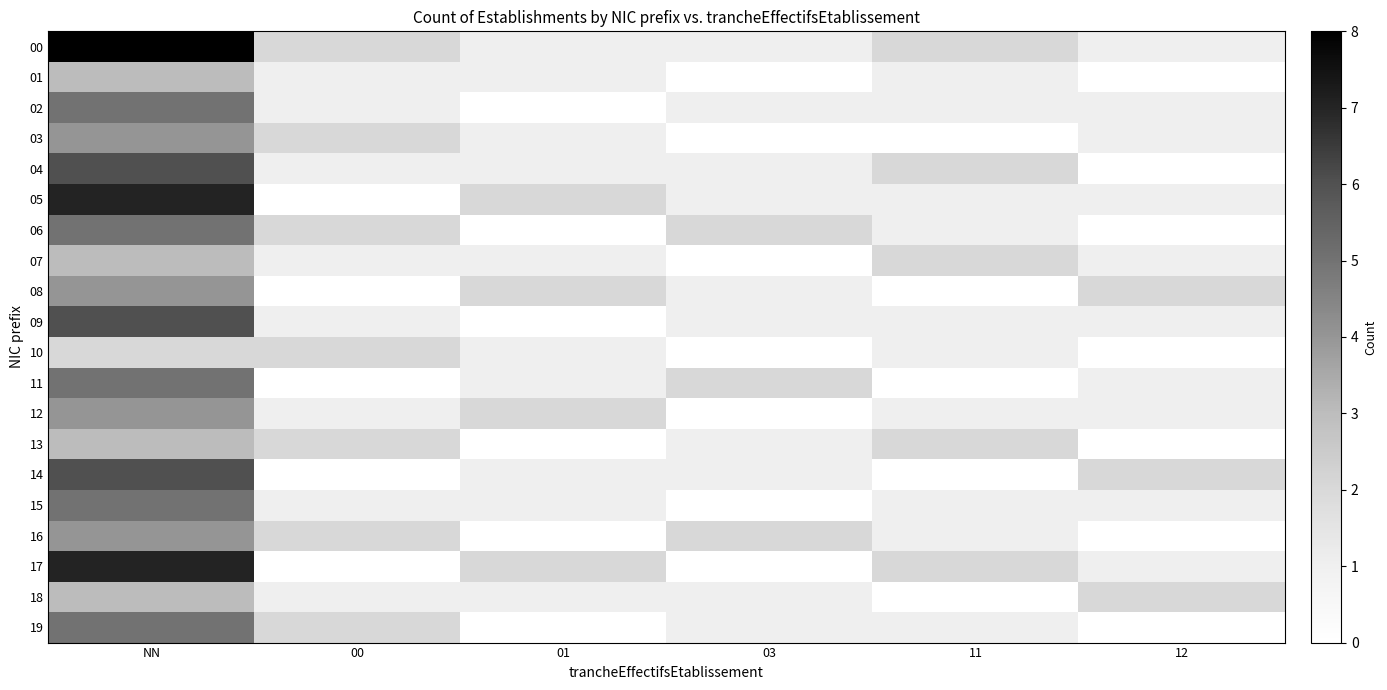

Reading left to right, transcribe all the data shown in this chart.

00: NN=8	00=2	01=1	03=1	11=2	12=1
01: NN=3	00=1	01=1	03=0	11=1	12=0
02: NN=5	00=1	01=0	03=1	11=1	12=1
03: NN=4	00=2	01=1	03=0	11=0	12=1
04: NN=6	00=1	01=1	03=1	11=2	12=0
05: NN=7	00=0	01=2	03=1	11=1	12=1
06: NN=5	00=2	01=0	03=2	11=1	12=0
07: NN=3	00=1	01=1	03=0	11=2	12=1
08: NN=4	00=0	01=2	03=1	11=0	12=2
09: NN=6	00=1	01=0	03=1	11=1	12=1
10: NN=2	00=2	01=1	03=0	11=1	12=0
11: NN=5	00=0	01=1	03=2	11=0	12=1
12: NN=4	00=1	01=2	03=0	11=1	12=1
13: NN=3	00=2	01=0	03=1	11=2	12=0
14: NN=6	00=0	01=1	03=1	11=0	12=2
15: NN=5	00=1	01=1	03=0	11=1	12=1
16: NN=4	00=2	01=0	03=2	11=1	12=0
17: NN=7	00=0	01=2	03=0	11=2	12=1
18: NN=3	00=1	01=1	03=1	11=0	12=2
19: NN=5	00=2	01=0	03=1	11=1	12=0